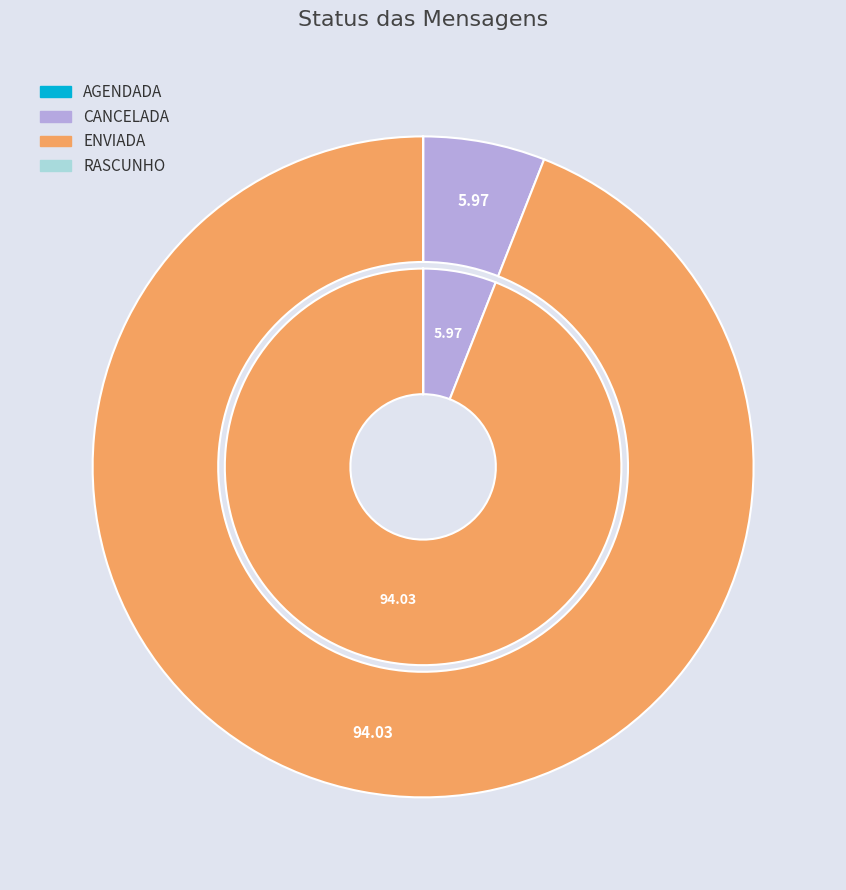

Is it true that RASCUNHO is 1% of the pie?

False